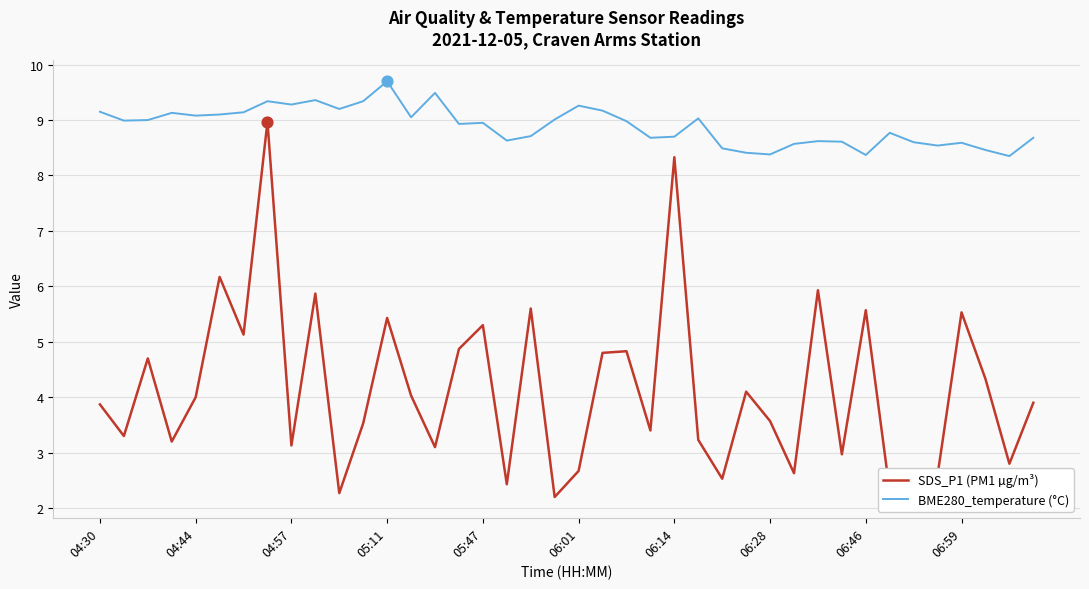

Which series has the largest total across all categories?

BME280_temperature (°C)